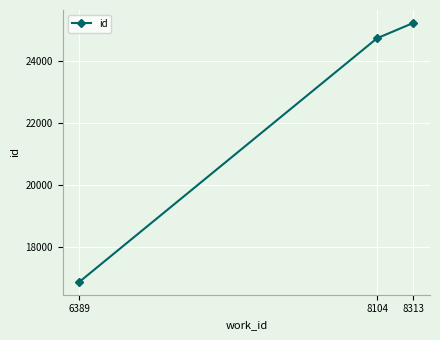

Rank the categories by value from highest to lowest.

8313, 8104, 6389